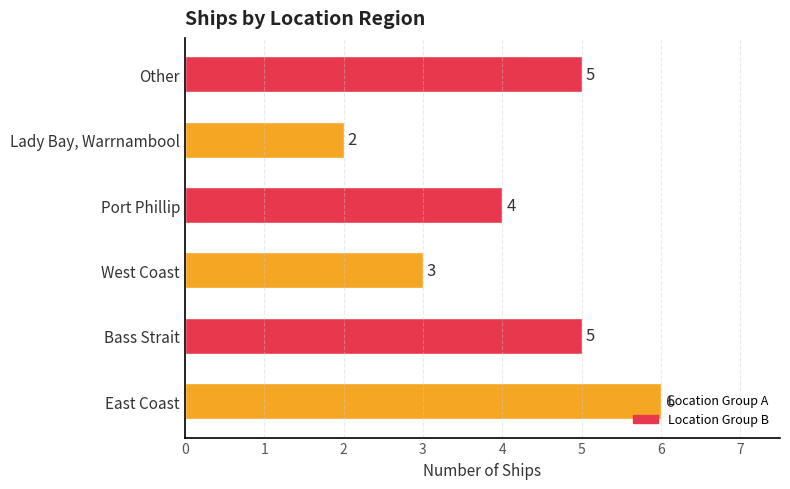

How many data points are less than 5?

3